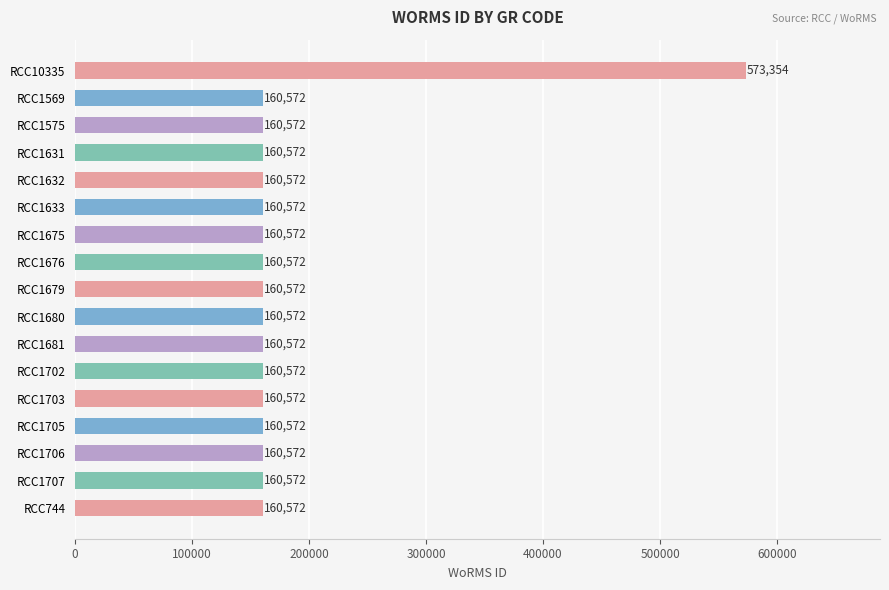

Reading bottom to top, what are all the values shown in this chart?

160572	160572	160572	160572	160572	160572	160572	160572	160572	160572	160572	160572	160572	160572	160572	160572	573354